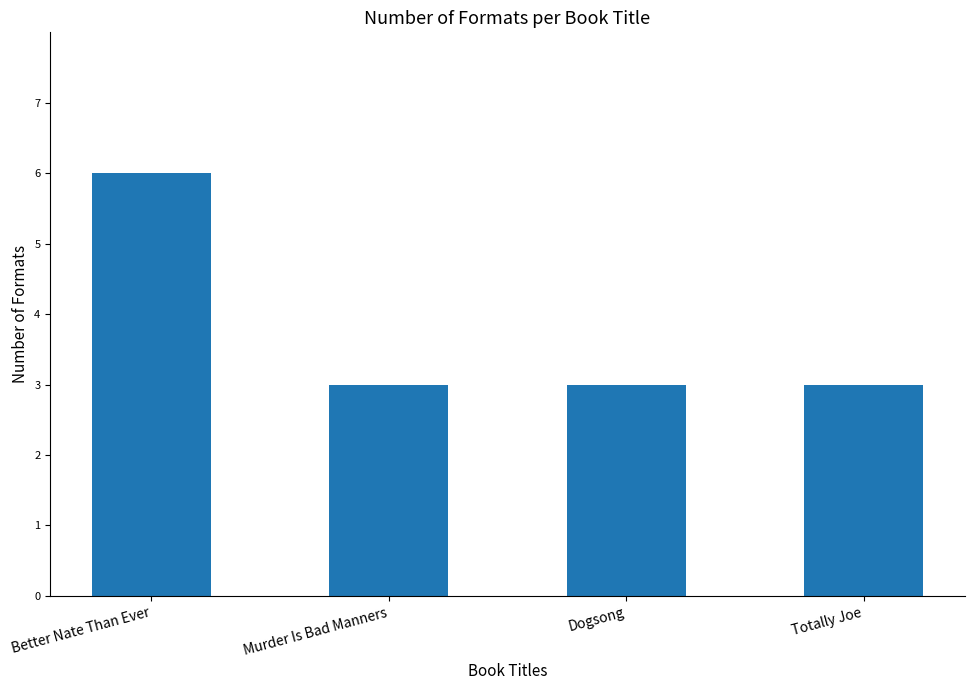

What is the change in value from Better Nate Than Ever to Murder Is Bad Manners?

-3